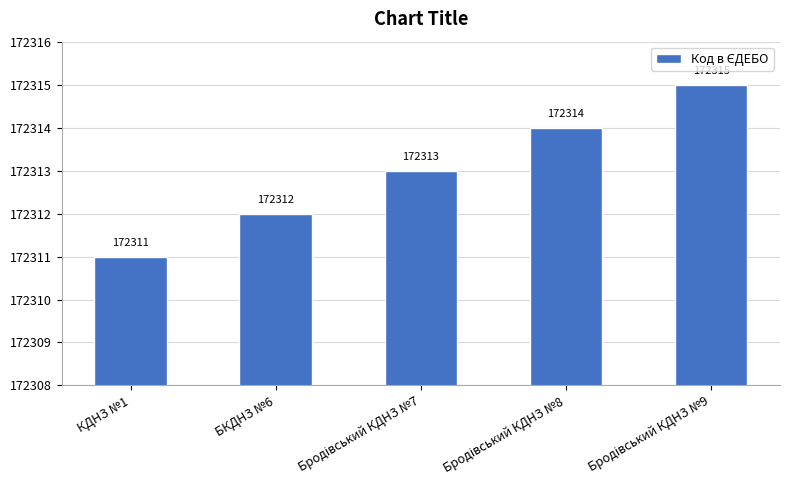

What is the sum of all values?

861565